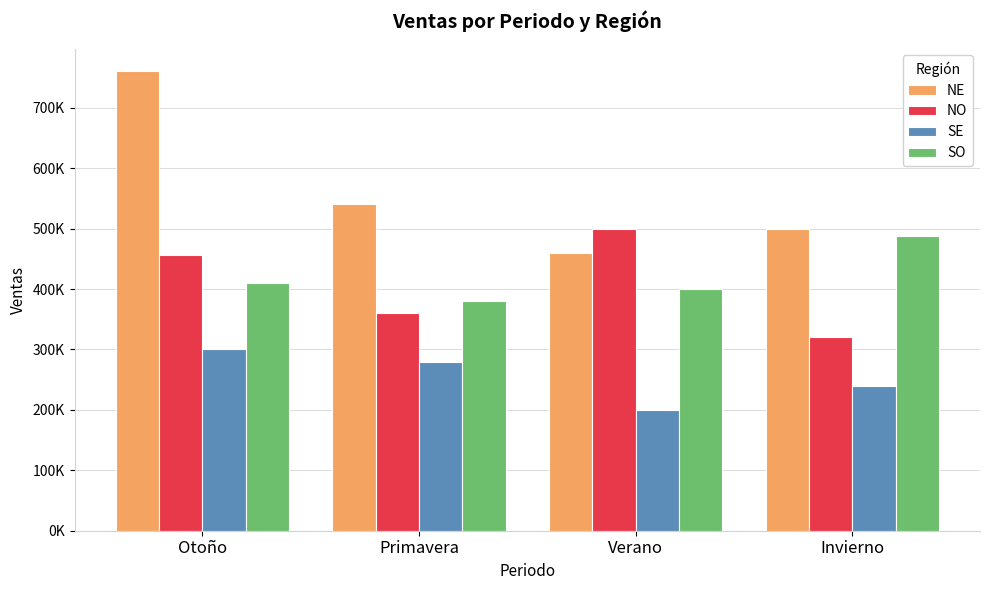

At which category does the chart reach its peak across all series?

Otoño